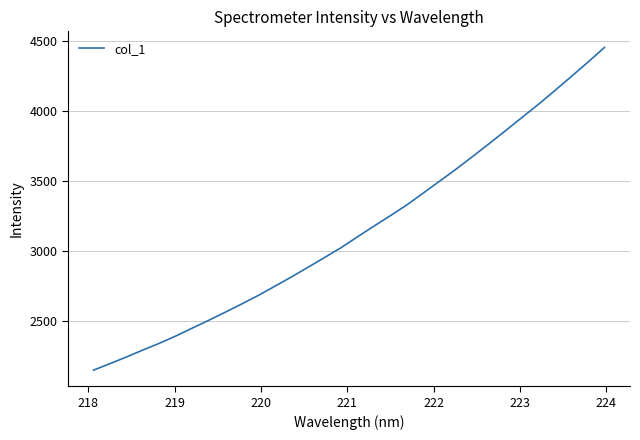

What is the minimum value shown in the chart?

2151.4